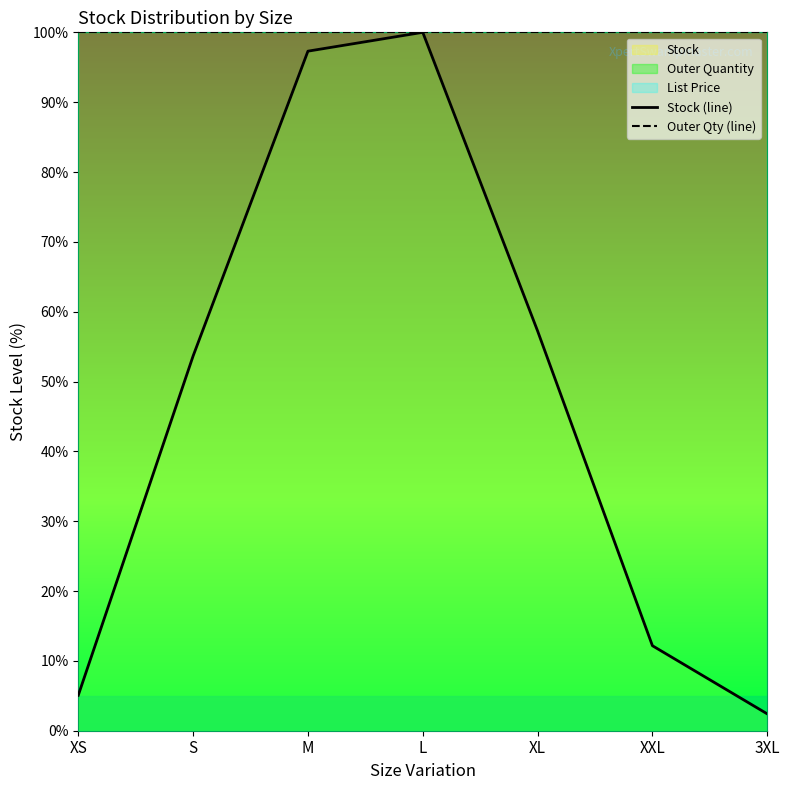

Reading left to right, list all the values displayed in this chart.

Stock (line): XS=5.1	S=53.7	M=97.3	L=100.0	XL=57.2	XXL=12.2	3XL=2.4
Outer Qty (line): XS=100.0	S=100.0	M=100.0	L=100.0	XL=100.0	XXL=100.0	3XL=100.0